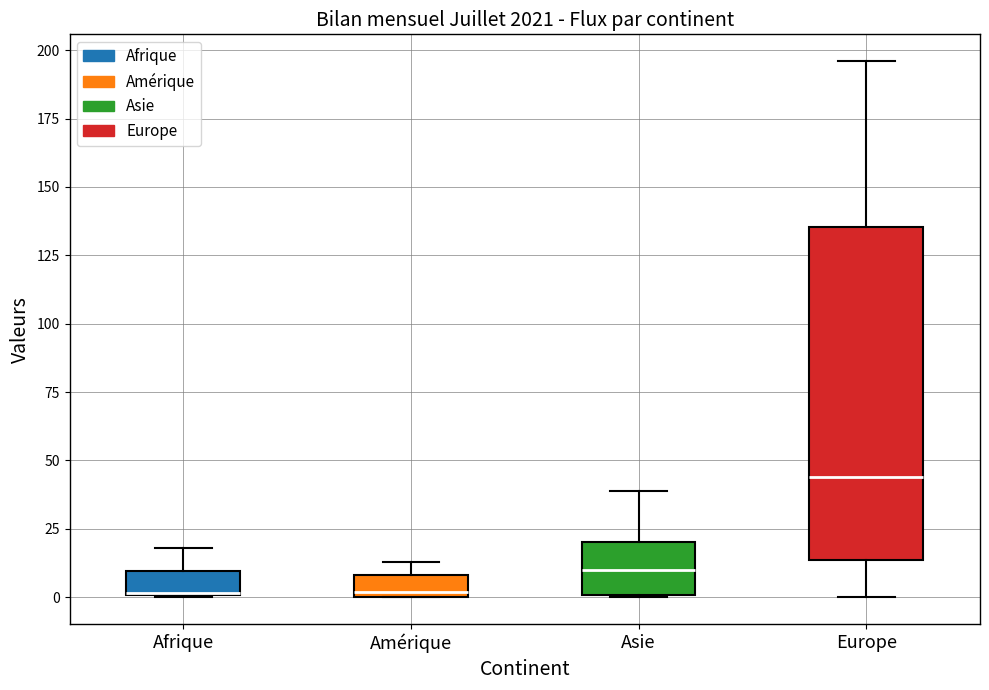

Where is the upper edge of the box for Asie on the y-axis? The values are not printed on the chart, so give them approximately, as read against the axis.

20